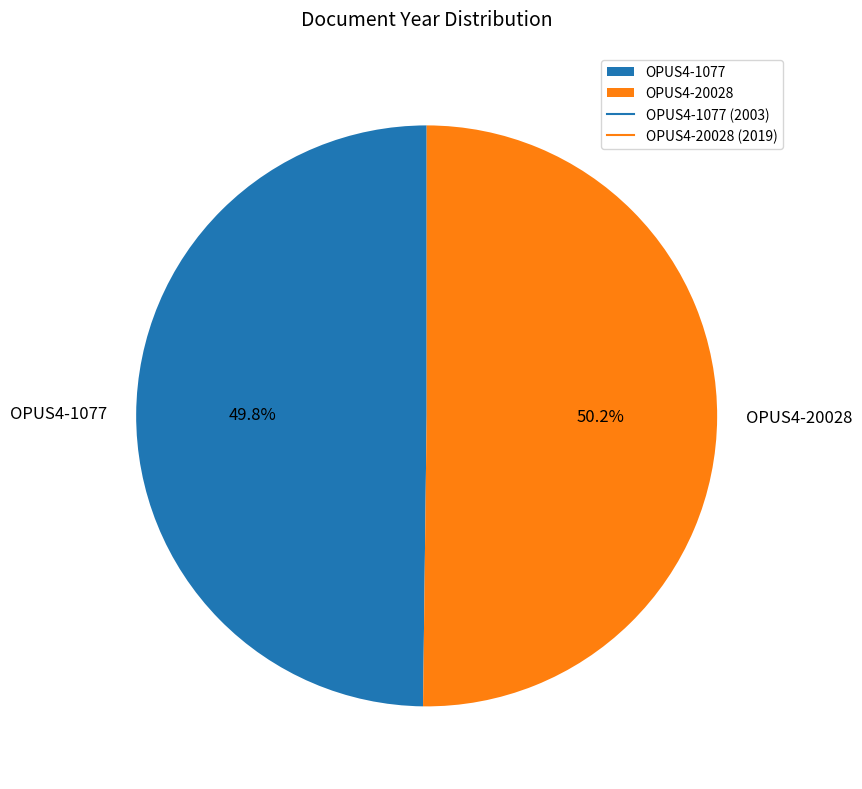

True or false: OPUS4-1077 accounts for 42% of the total.

False